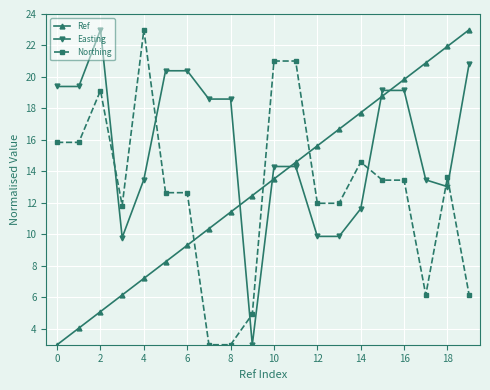

What is the sum of all Easting values?

311.8